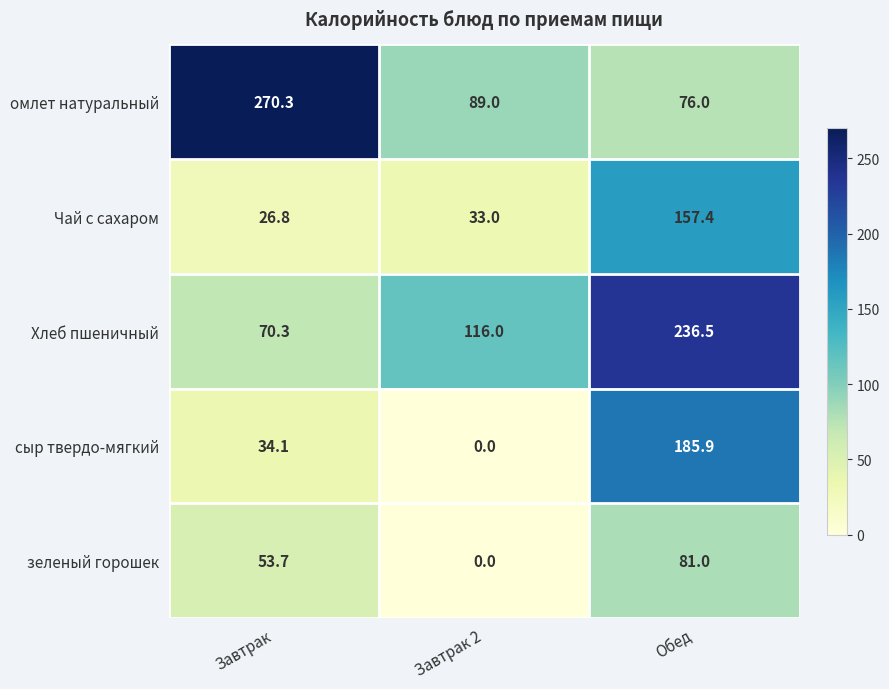

Between Завтрак and Завтрак 2, which series saw the biggest shift?

омлет натуральный